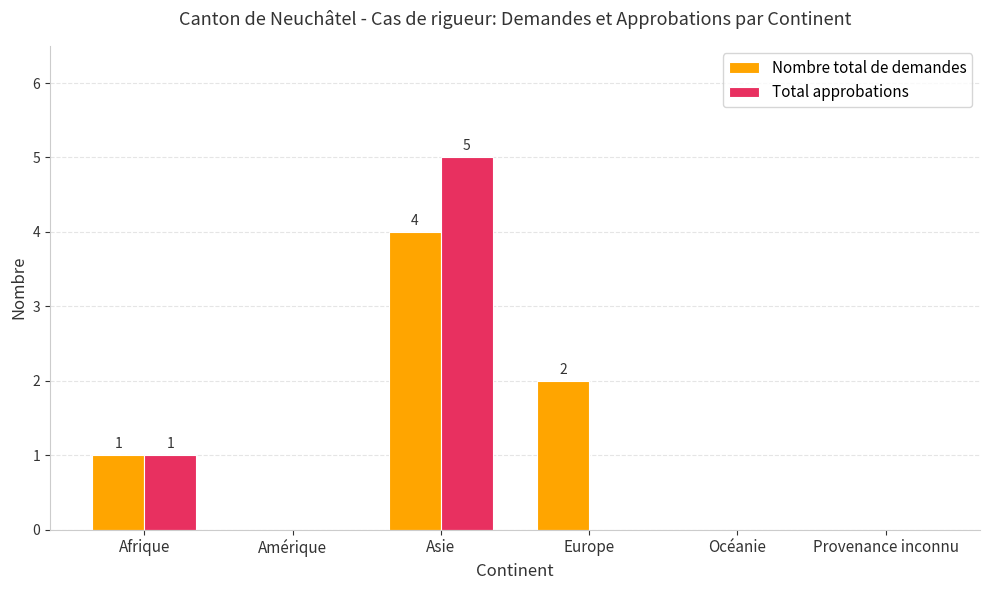

The Total approbations series shows 0 at Europe. True or false?

True